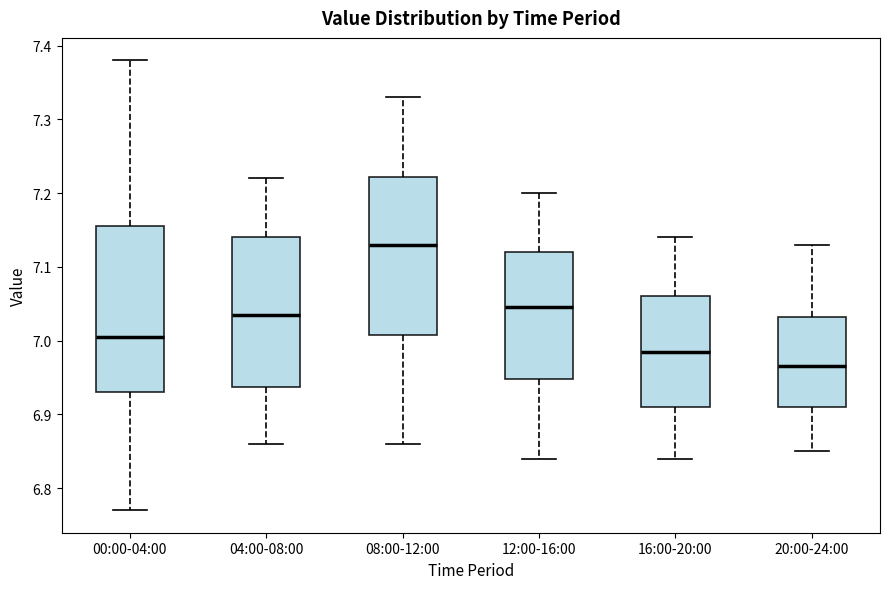

Reading left to right, transcribe this box plot: for each box, give where its median line is, the range the box spans, and where its two whiskers end, as read against the y-axis. The values are not printed on the chart, so give them approximately, as read against the axis.

00:00-04:00: median 7.01, box 6.93 to 7.16, whiskers 6.77 to 7.38
04:00-08:00: median 7.04, box 6.94 to 7.14, whiskers 6.86 to 7.22
08:00-12:00: median 7.13, box 7.01 to 7.22, whiskers 6.86 to 7.33
12:00-16:00: median 7.05, box 6.95 to 7.12, whiskers 6.84 to 7.20
16:00-20:00: median 6.99, box 6.91 to 7.06, whiskers 6.84 to 7.14
20:00-24:00: median 6.97, box 6.91 to 7.03, whiskers 6.85 to 7.13